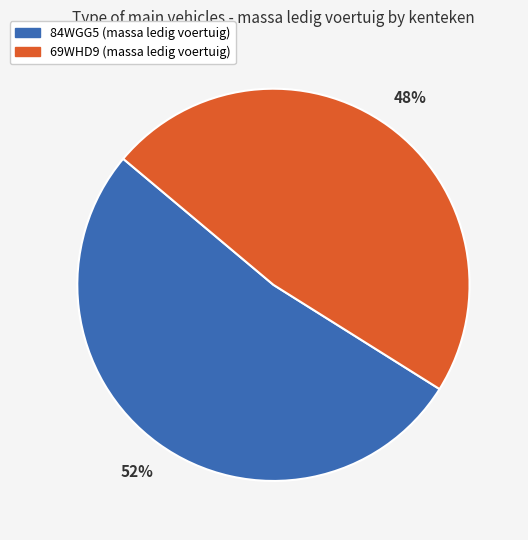

Rank the categories by value from highest to lowest.

84WGG5, 69WHD9